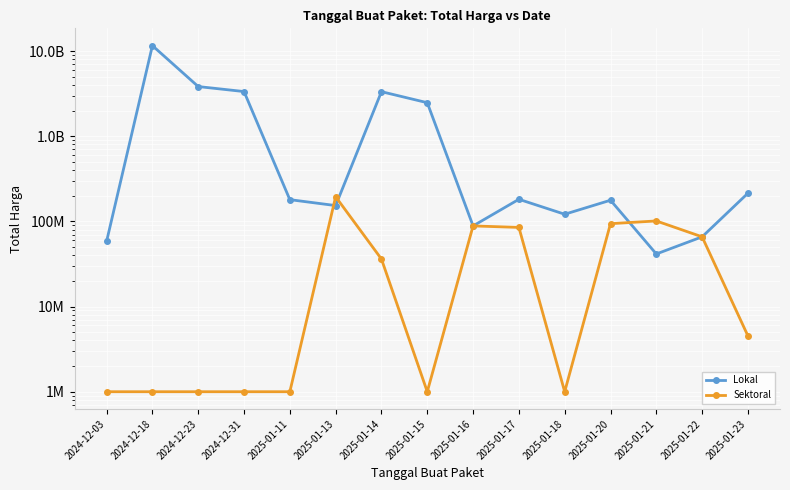

Which has a higher value, 2024-12-03 or 2025-01-21?

2024-12-03